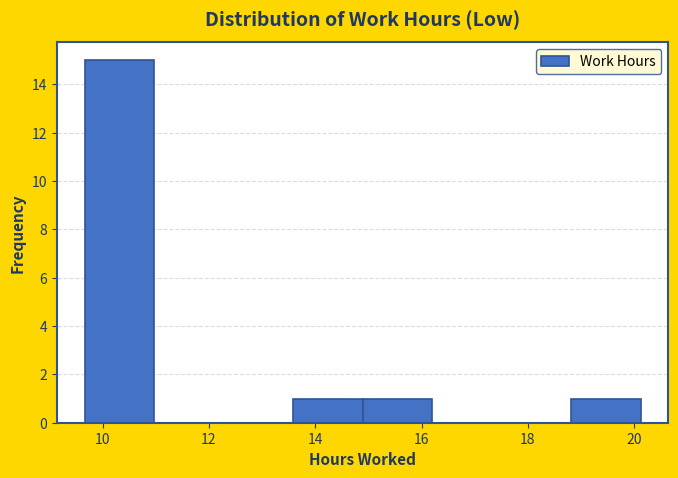

Over which range of the x-axis is the bar tallest?

9.6 to 11.0